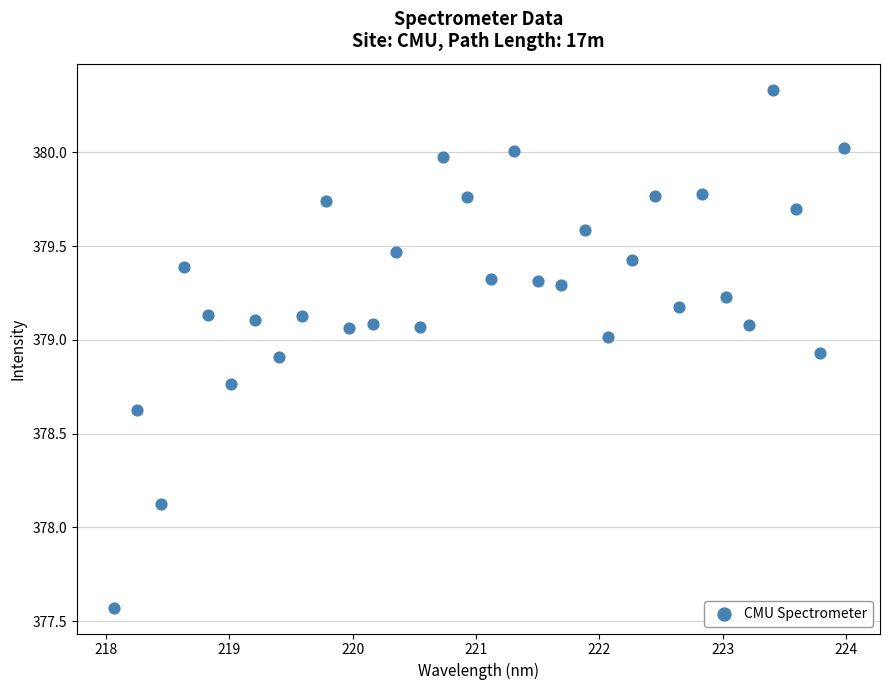

What Y value in the scatter plot is closest to 378?

378.1